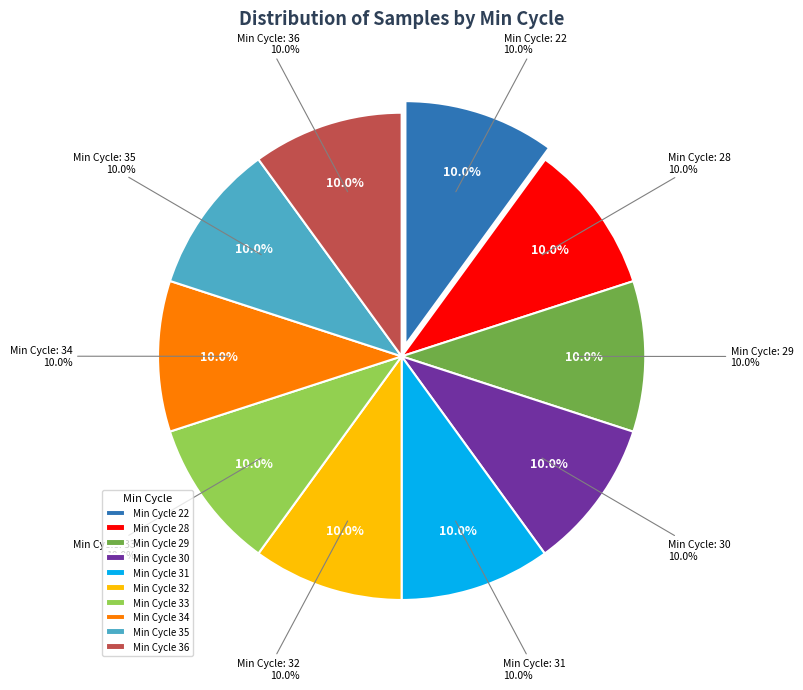

To the nearest percent, what percentage of the pie is 31?

10%